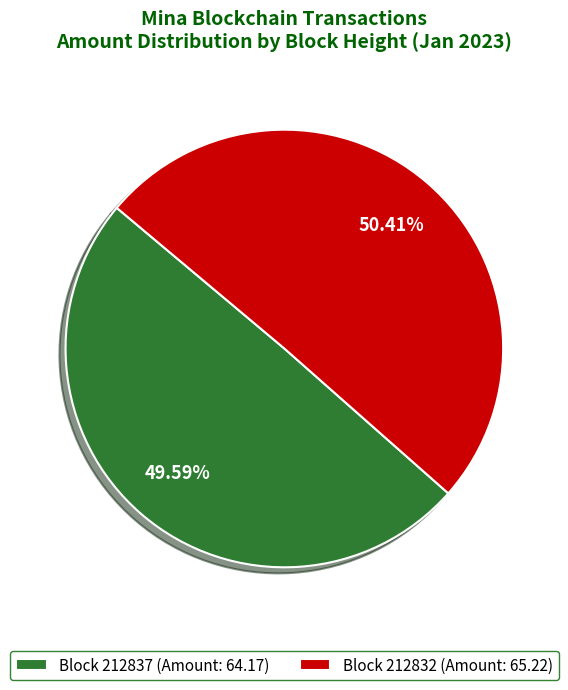

Does Block 212837 (Amount: 64.17) represent more than half of the total?

No